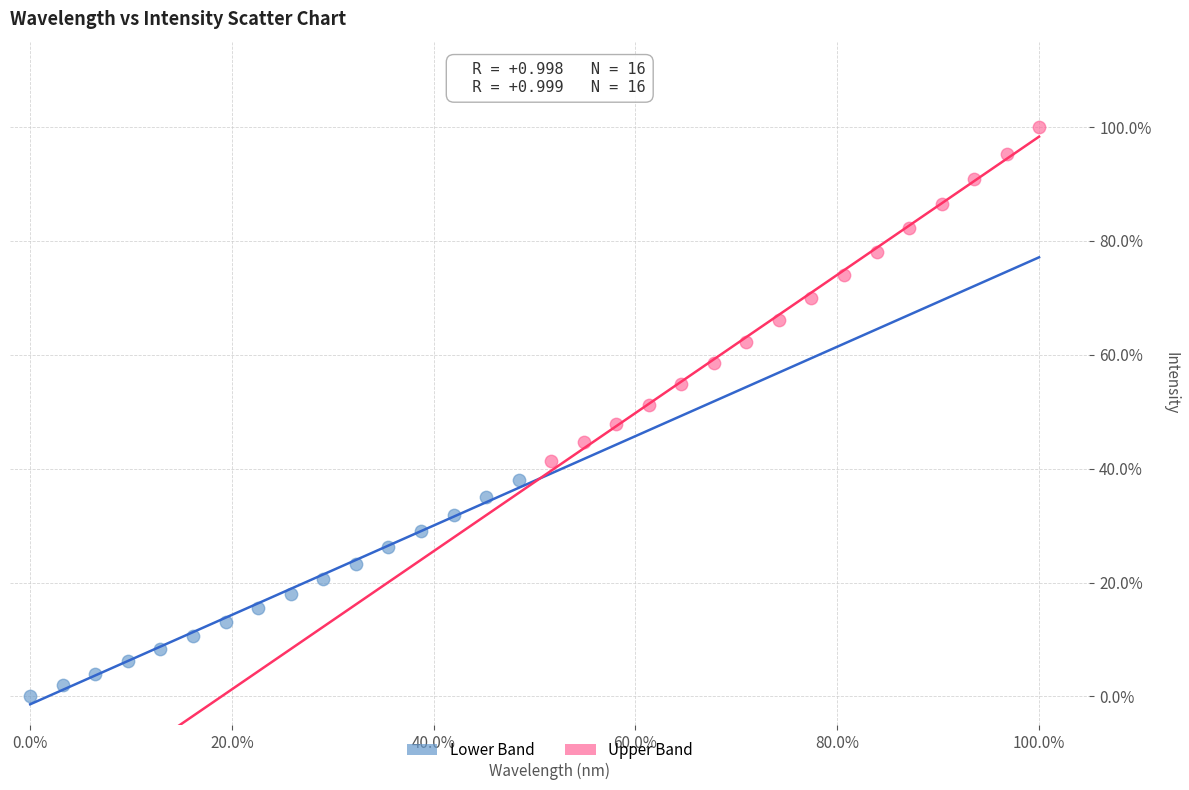

Which series contains the lowest Y value?

Lower Band